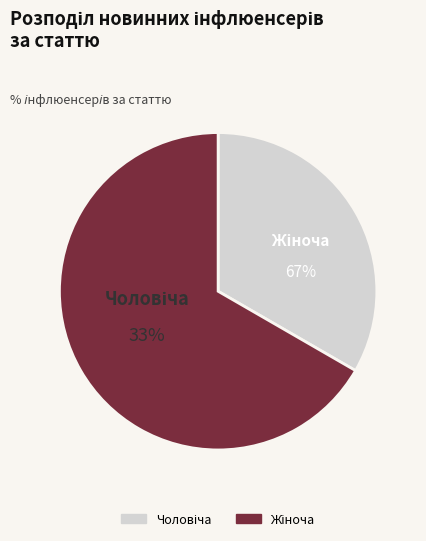

Which has a higher value, Чоловіча or Жіноча?

Жіноча